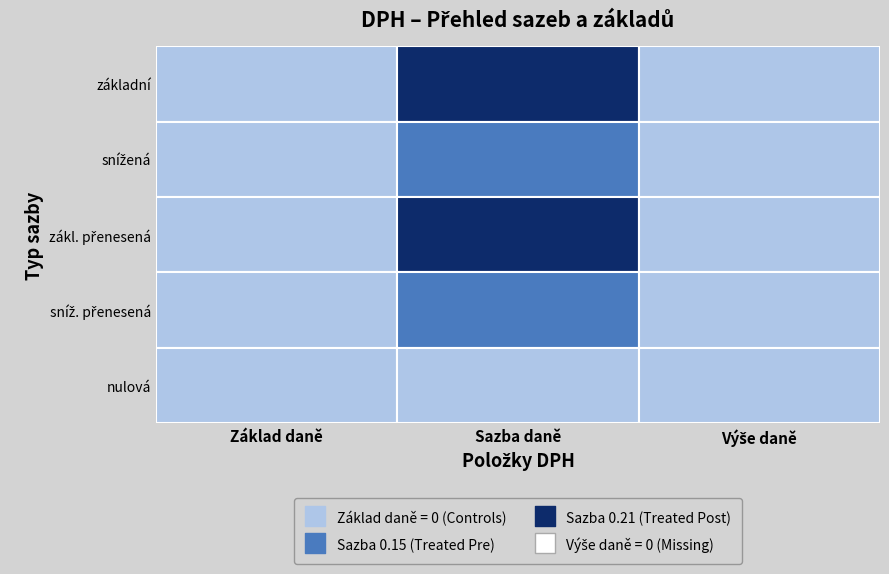

At which category does the chart reach its peak across all series?

Sazba daně